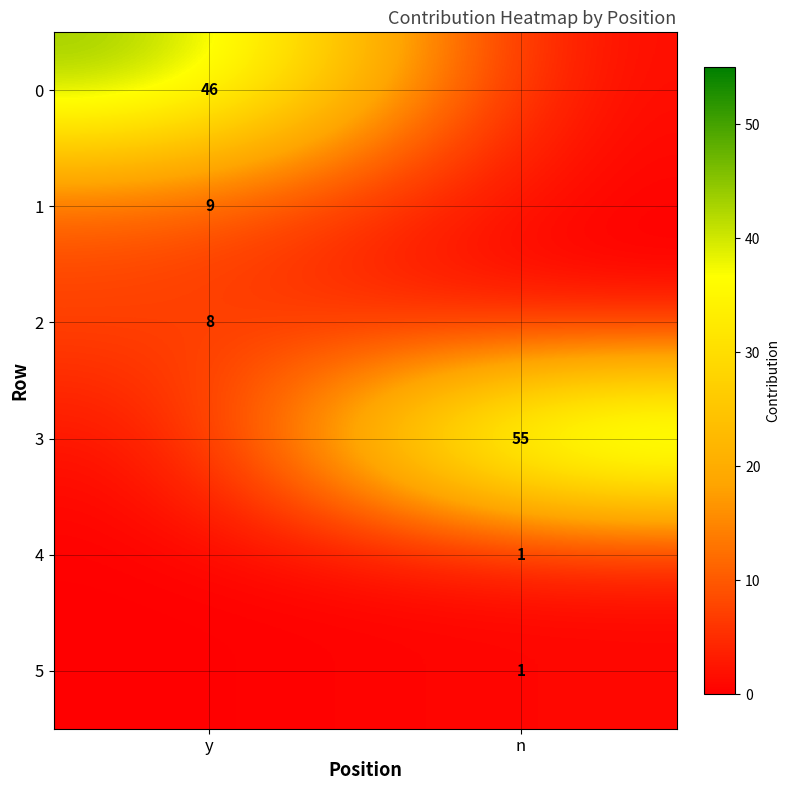

The 1 series shows 4 at y. True or false?

False